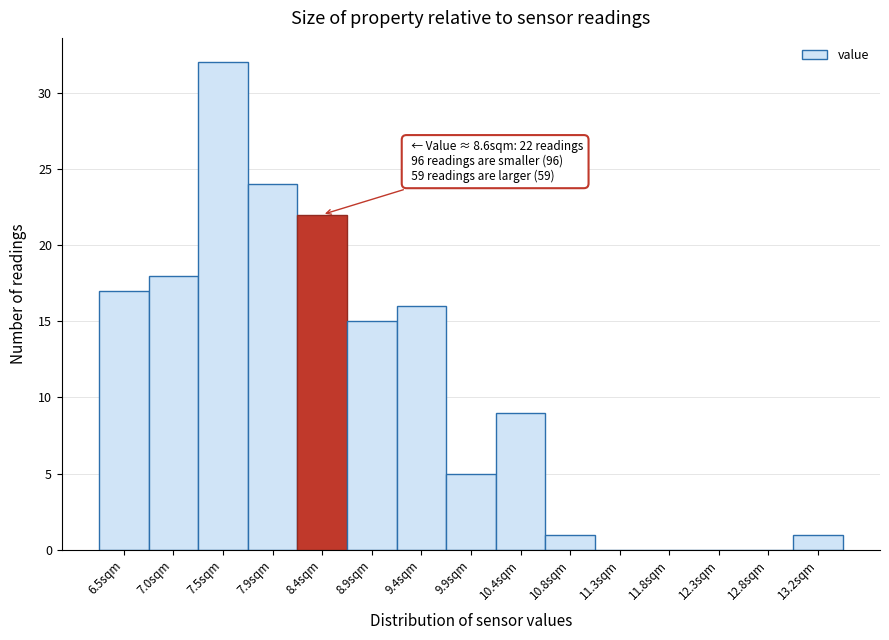

Reading left to right, list all the values displayed in this chart.

6.5sqm=17	7.0sqm=18	7.5sqm=32	7.9sqm=24	8.4sqm=22	8.9sqm=15	9.4sqm=16	9.9sqm=5	10.4sqm=9	10.8sqm=1	11.3sqm=0	11.8sqm=0	12.3sqm=0	12.8sqm=0	13.2sqm=1